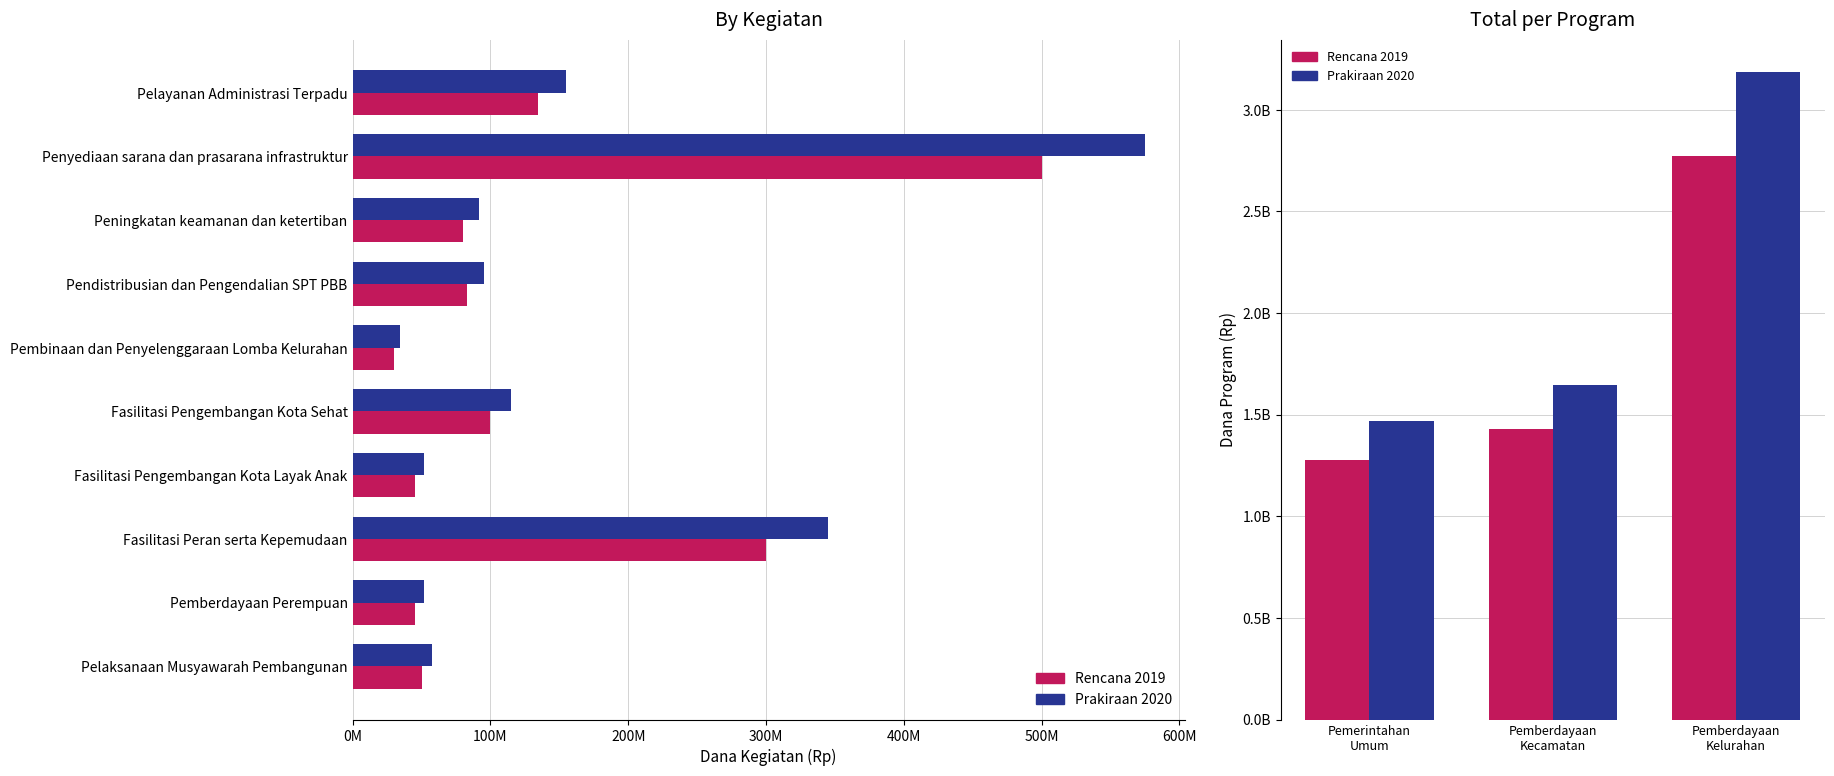

How many bars are there in each group?

2